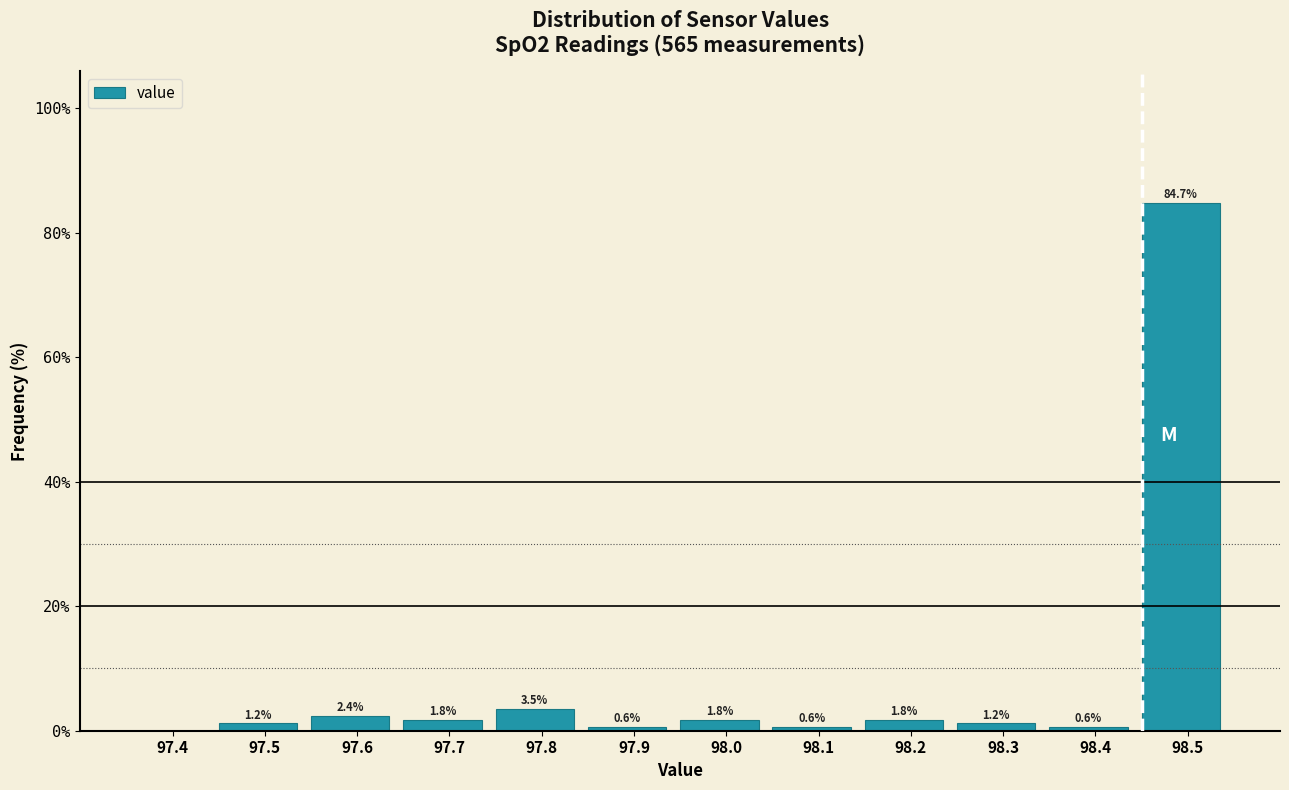

Reading left to right, extract all data points from this chart.

97.4=0.0	97.5=1.2	97.6=2.4	97.7=1.8	97.8=3.5	97.9=0.6	98.0=1.8	98.1=0.6	98.2=1.8	98.3=1.2	98.4=0.6	98.5=84.7